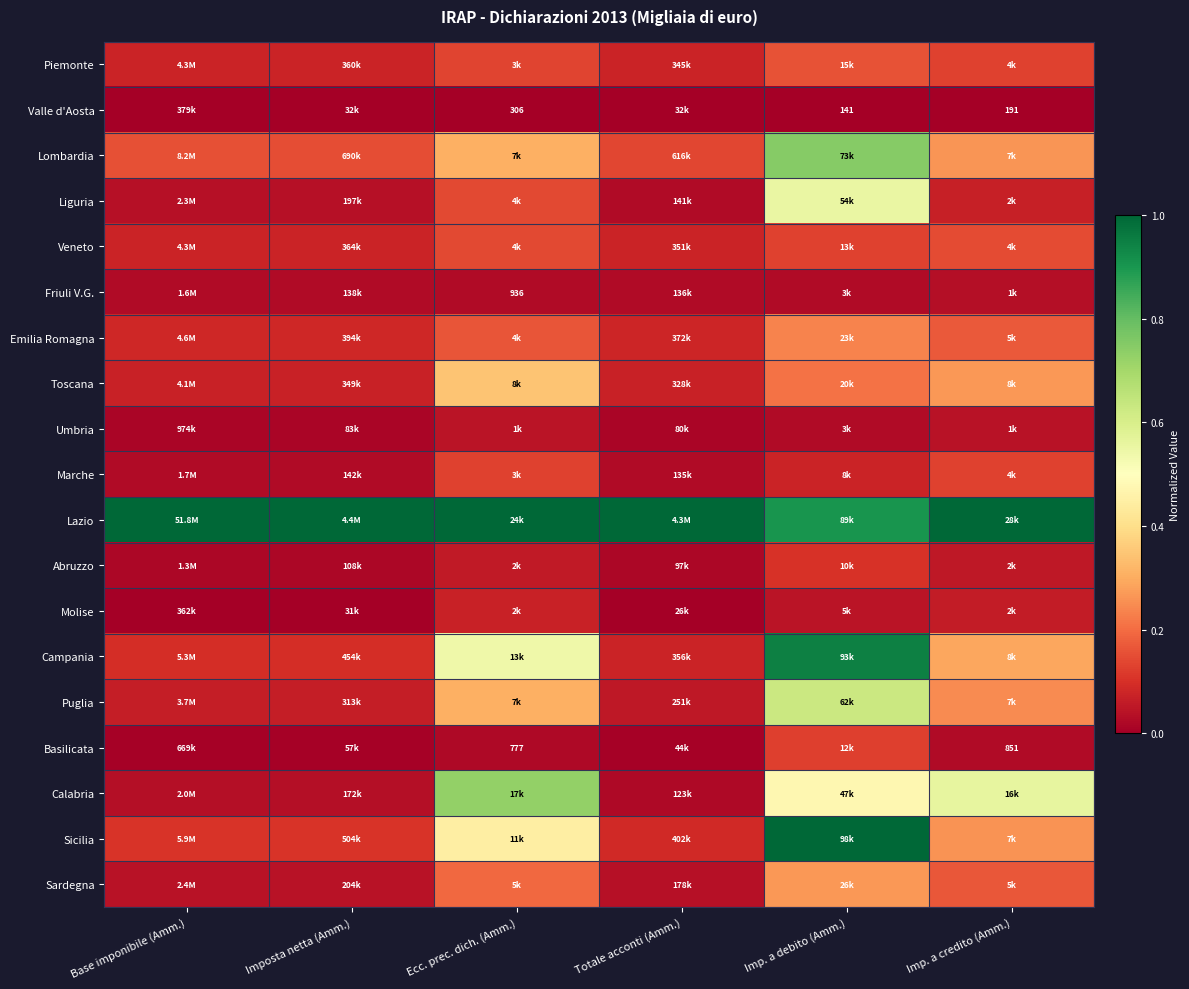

What is the difference between the Puglia values at Imp. a debito (Amm.) and Totale acconti (Amm.)?

0.6